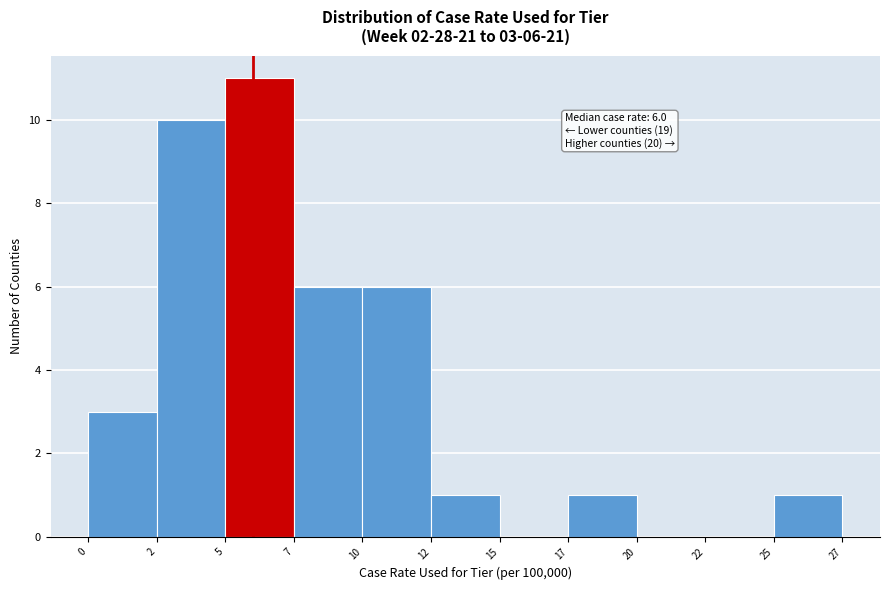

Reading left to right, what are all the values shown in this chart?

0=3	2=10	5=11	7=6	10=6	12=1	15=0	17=1	20=0	22=0	25=1